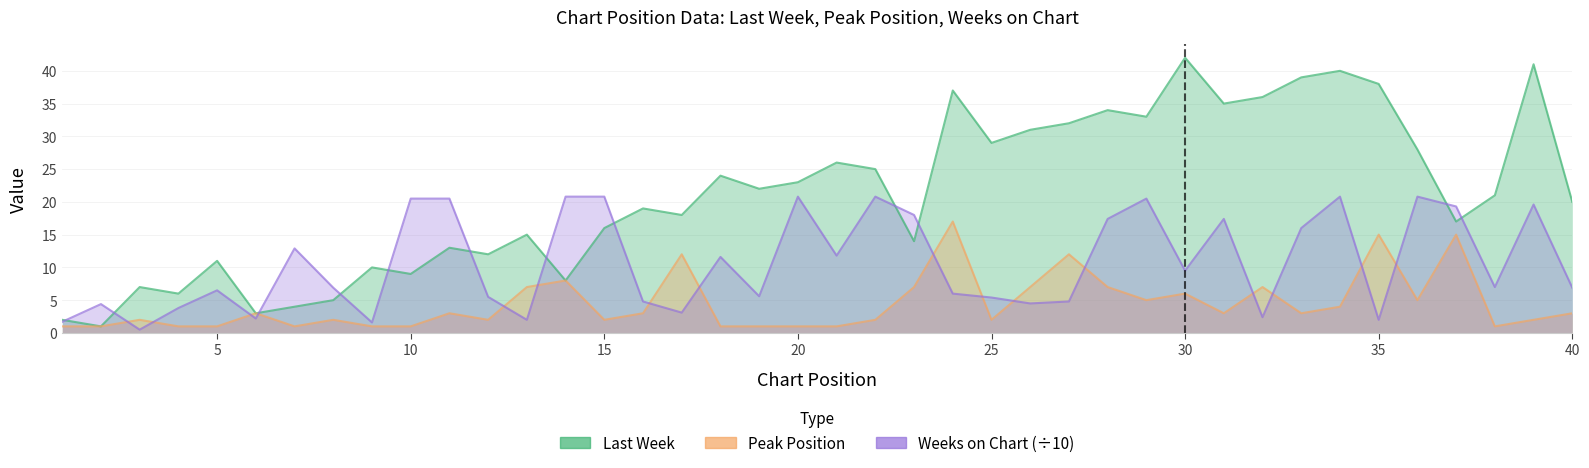

How many lines are shown in the chart?

3